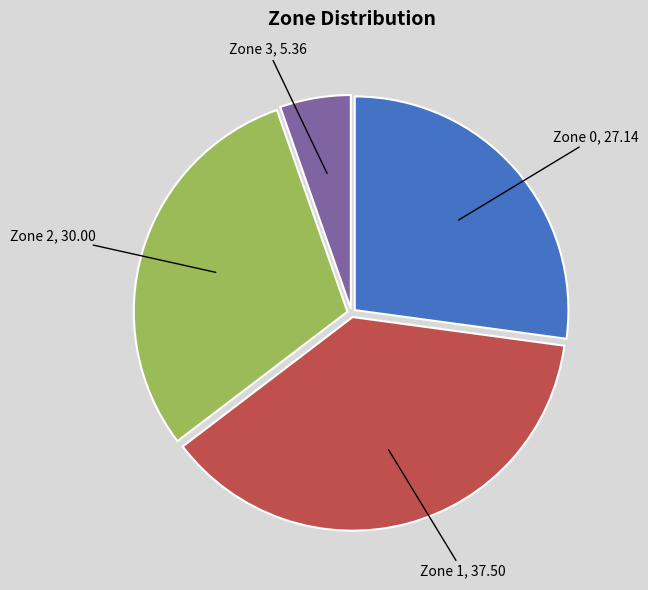

What is the largest slice in the pie chart?

Zone 1